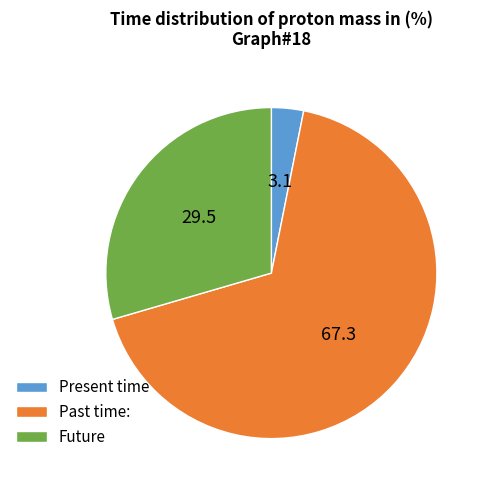

Approximately how many times larger is the value at Past time: compared to Future?

2.3